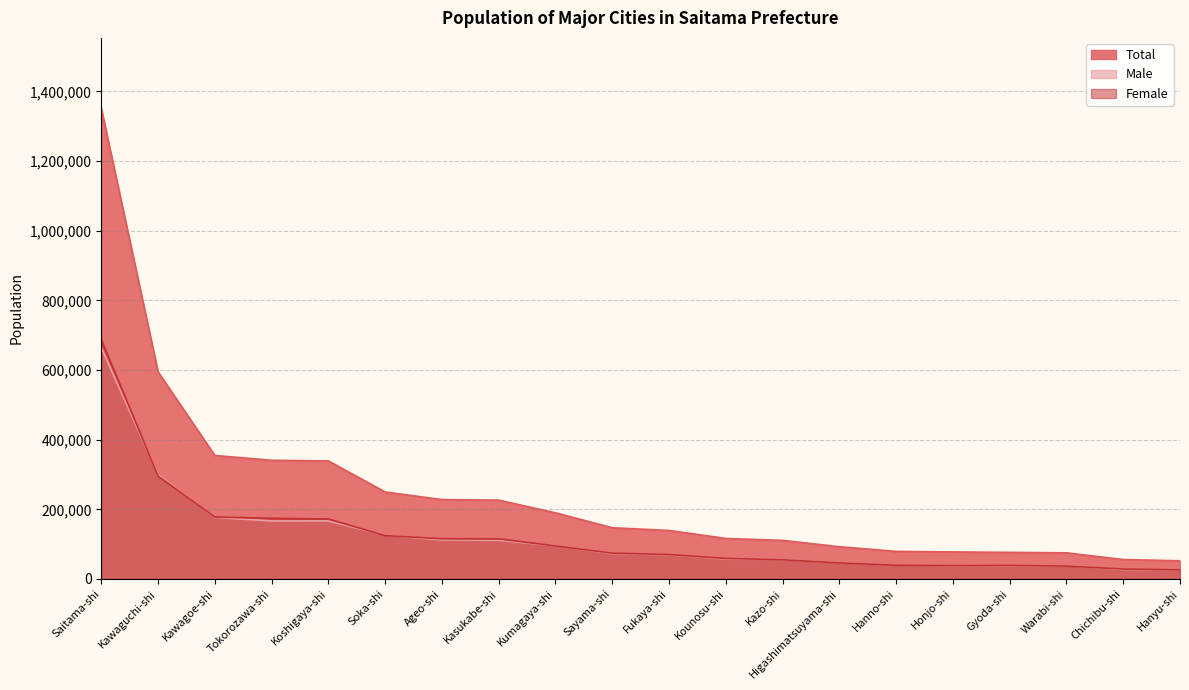

What position from the right is Hanyu-shi?

1